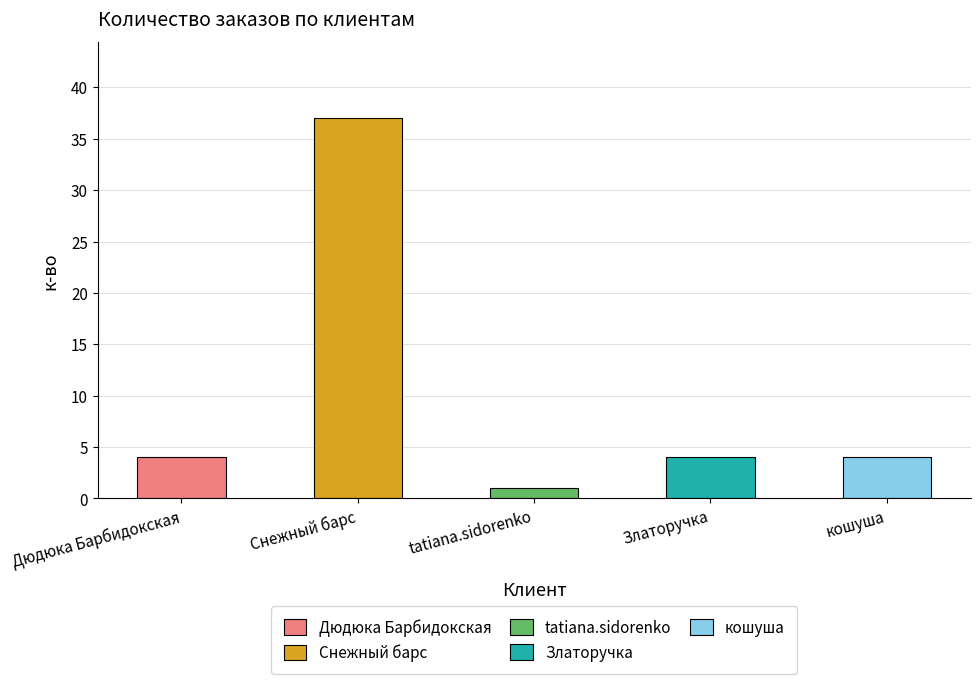

How many data points does each series have?

5